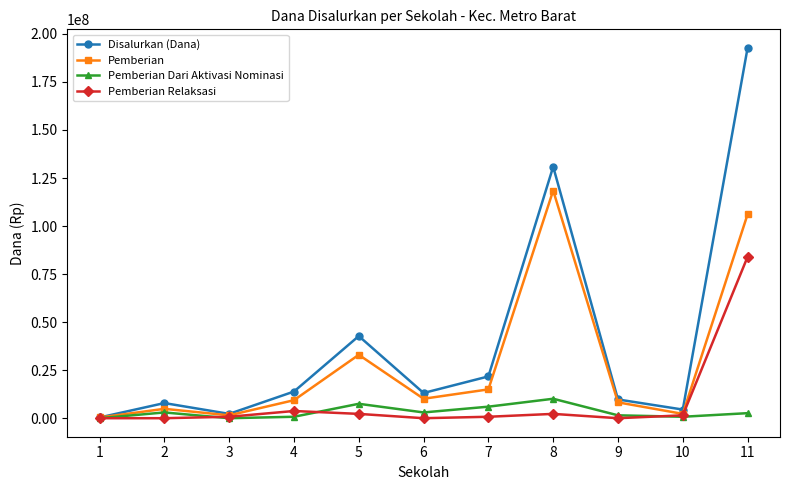

True or false: Pemberian has more than 0 interior local peaks.

True